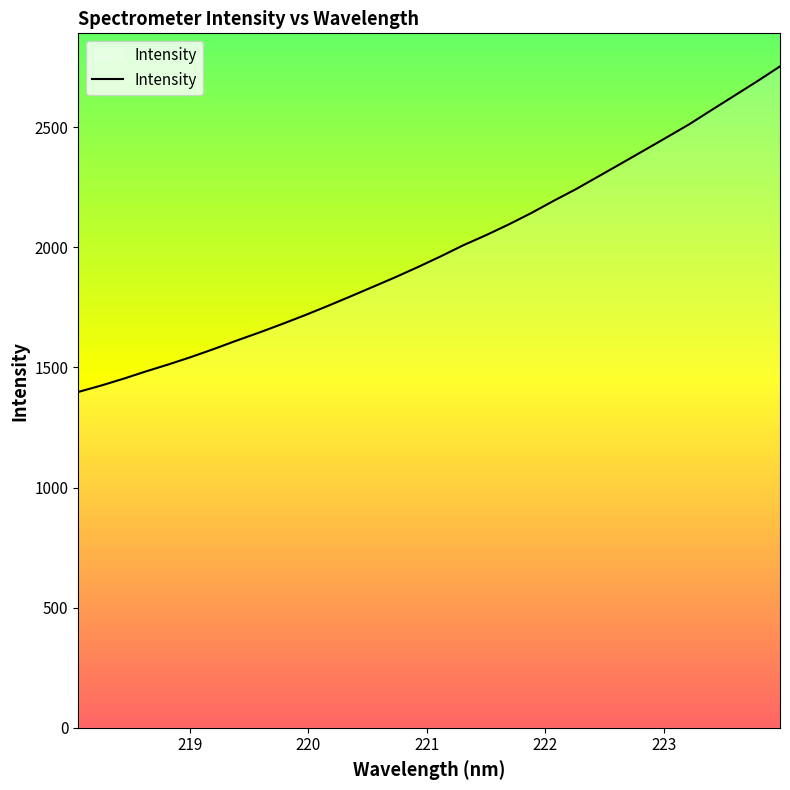

What is the smallest value displayed?

1397.7